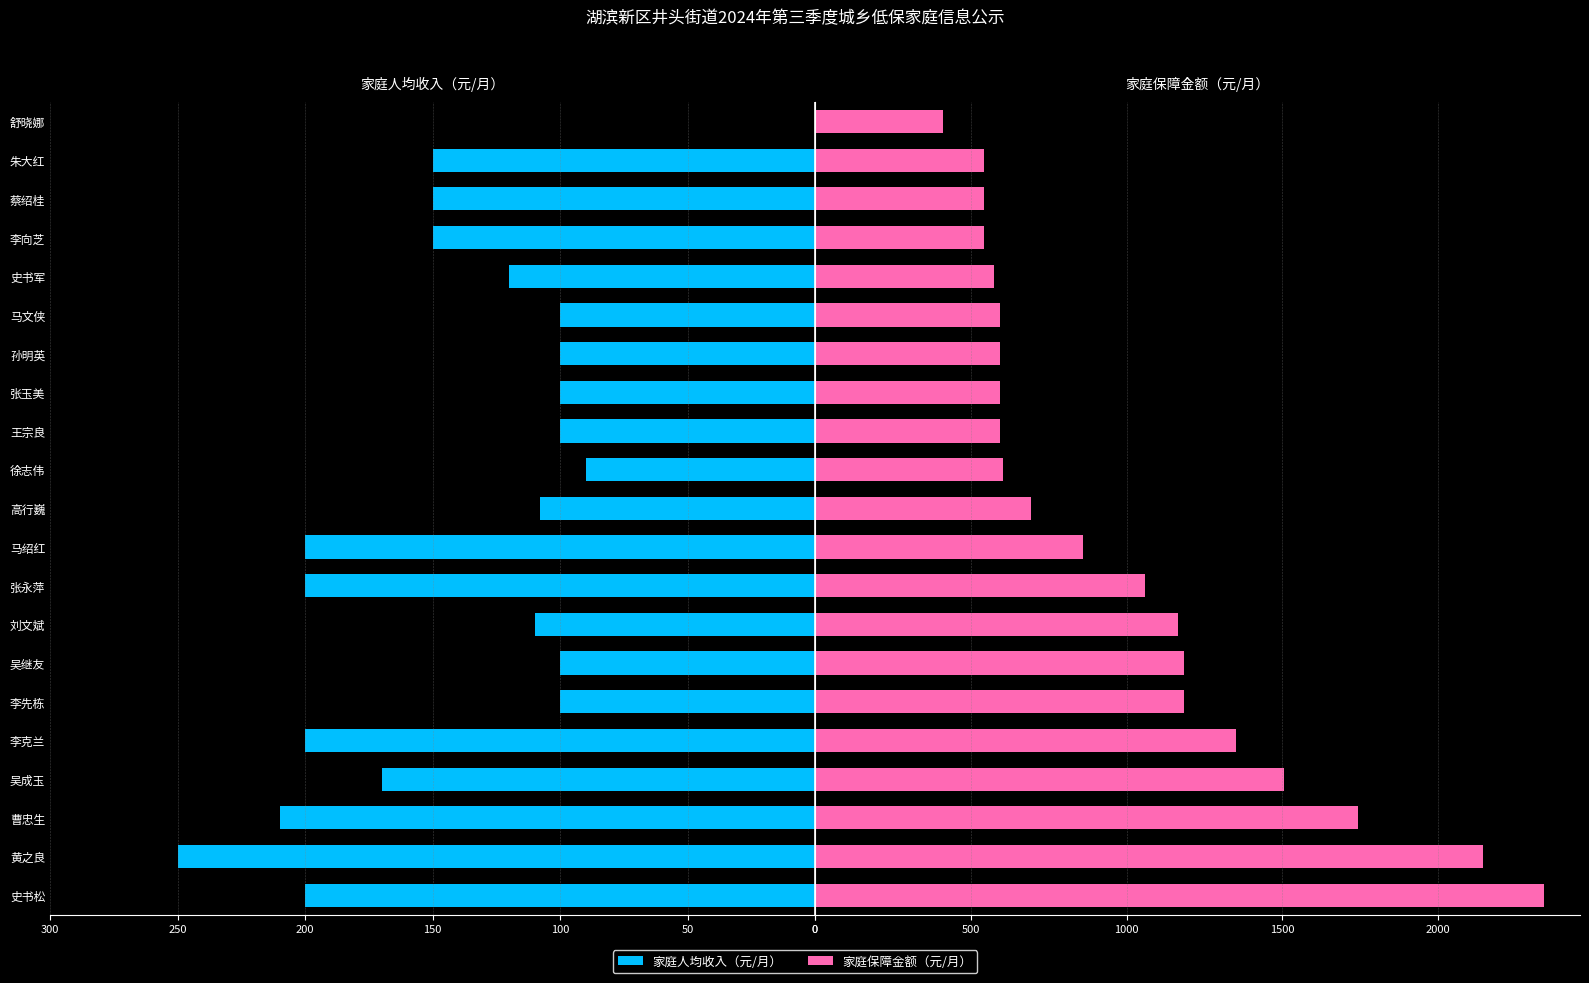

What is the sum of the 家庭保障金额（元/月） values at 曹忠生 and 黄之良?

3889.0